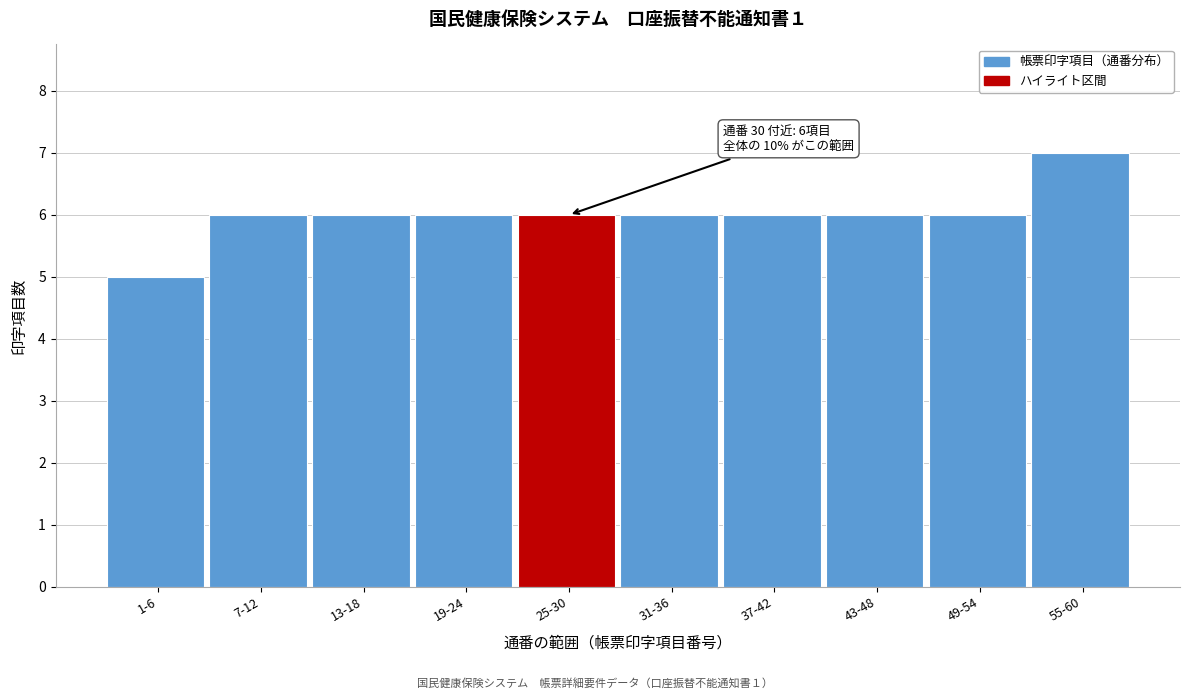

Reading right to left, transcribe all the data shown in this chart.

7	6	6	6	6	6	6	6	6	5